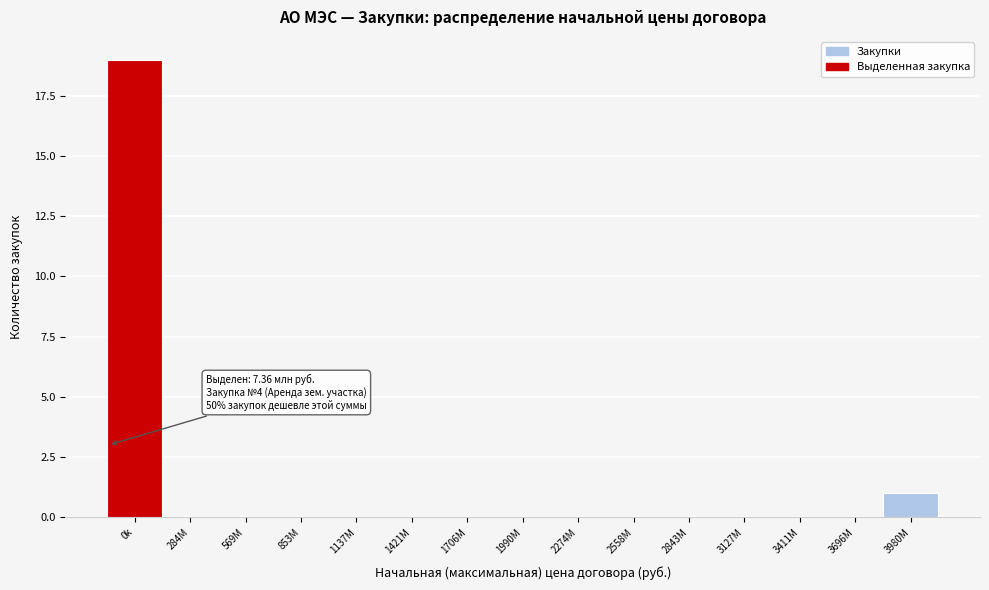

Reading left to right, transcribe all the data shown in this chart.

0k=19	284M=0	569M=0	853M=0	1137M=0	1421M=0	1706M=0	1990M=0	2274M=0	2558M=0	2843M=0	3127M=0	3411M=0	3696M=0	3980M=1